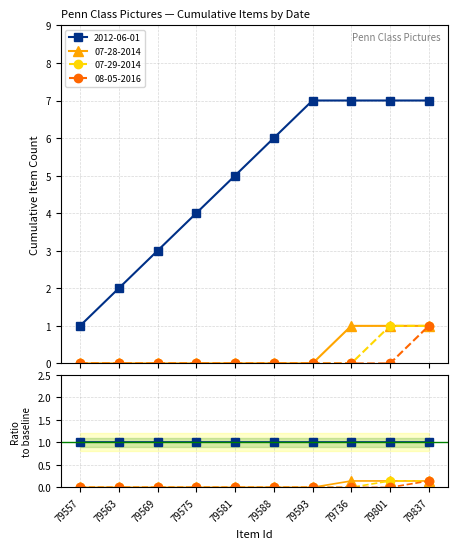

True or false: 08-05-2016 has more than 2 points higher than both neighbors.

False